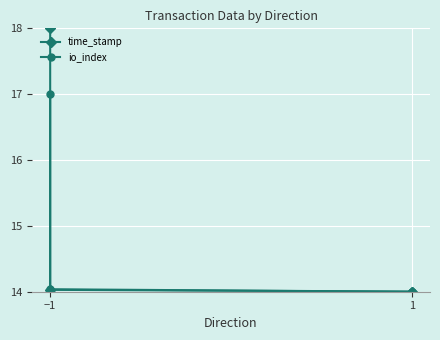

What is the sum of all io_index values?

59.0